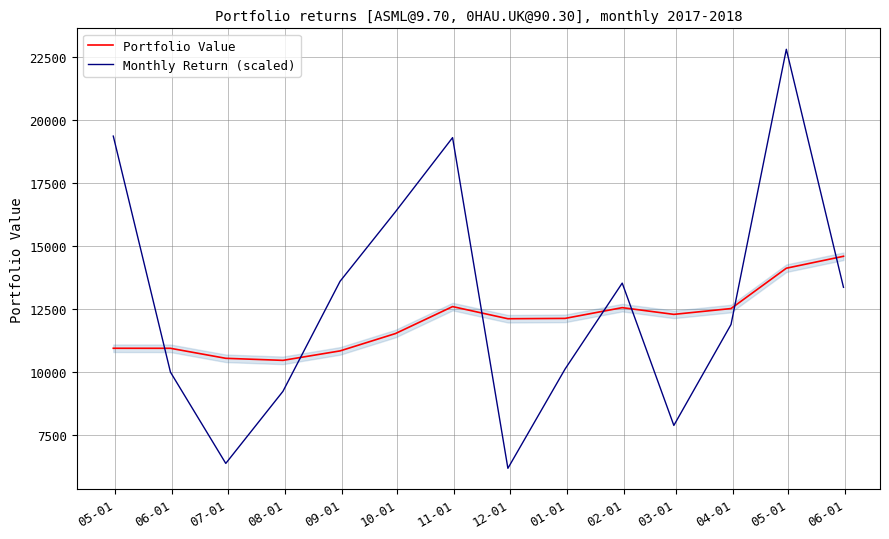

Reading right to left, extract all data points from this chart.

Portfolio Value: 14583.7	14110.6	12510.0	12279.6	12546.2	12119.6	12106.3	12588.0	11518.0	10830.5	10454.9	10536.5	10933.7	10935.0
Monthly Return (scaled): 13352.6	22794.5	11876.9	7874.3	13520.1	10110.2	6172.9	19290.2	16347.4	13592.6	9225.5	6367.5	9987.7	19350.5